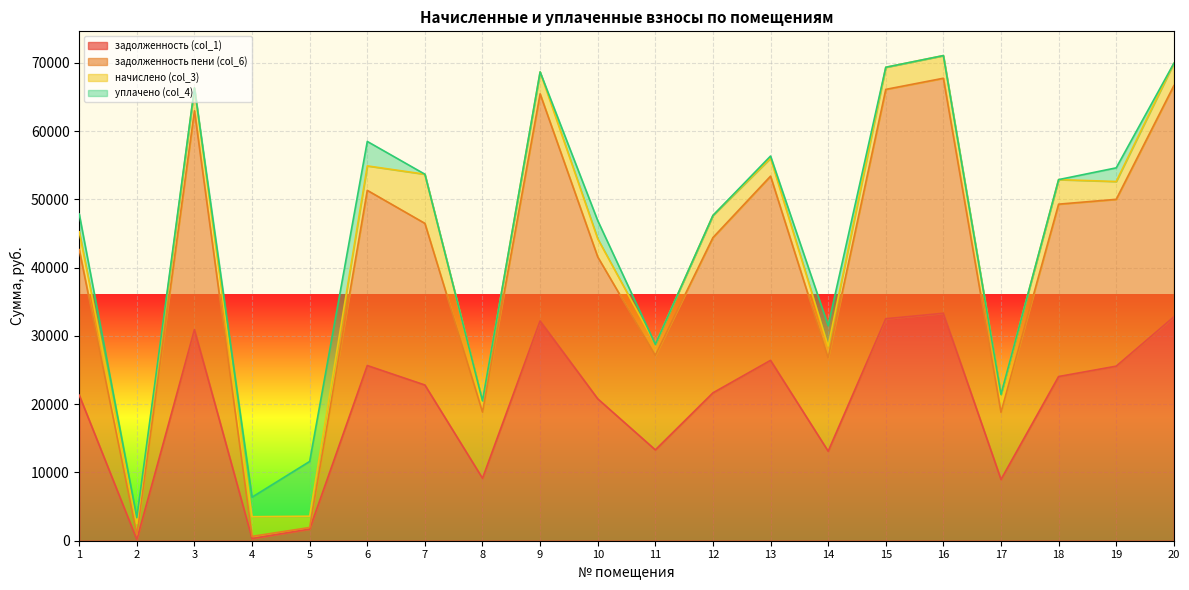

Which series has the largest total across all categories?

задолженность пени (col_6)